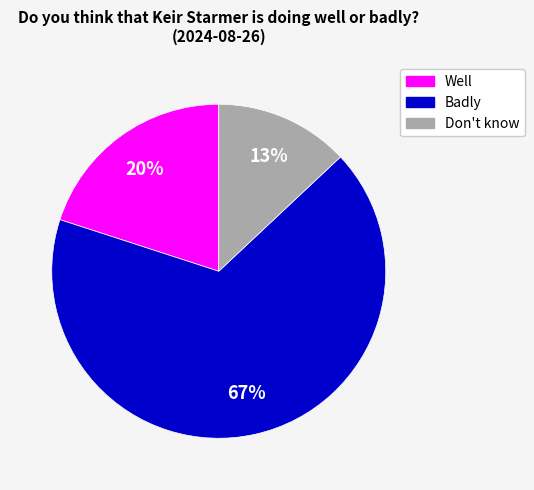

Count the number of slices in the pie.

3